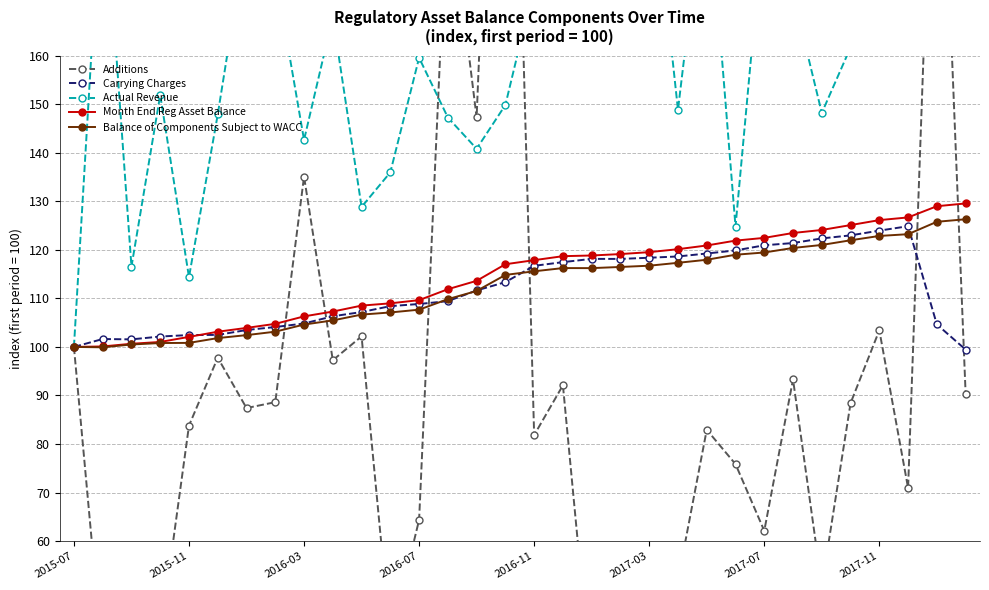

How many values in the Carrying Charges series are below 111?

16